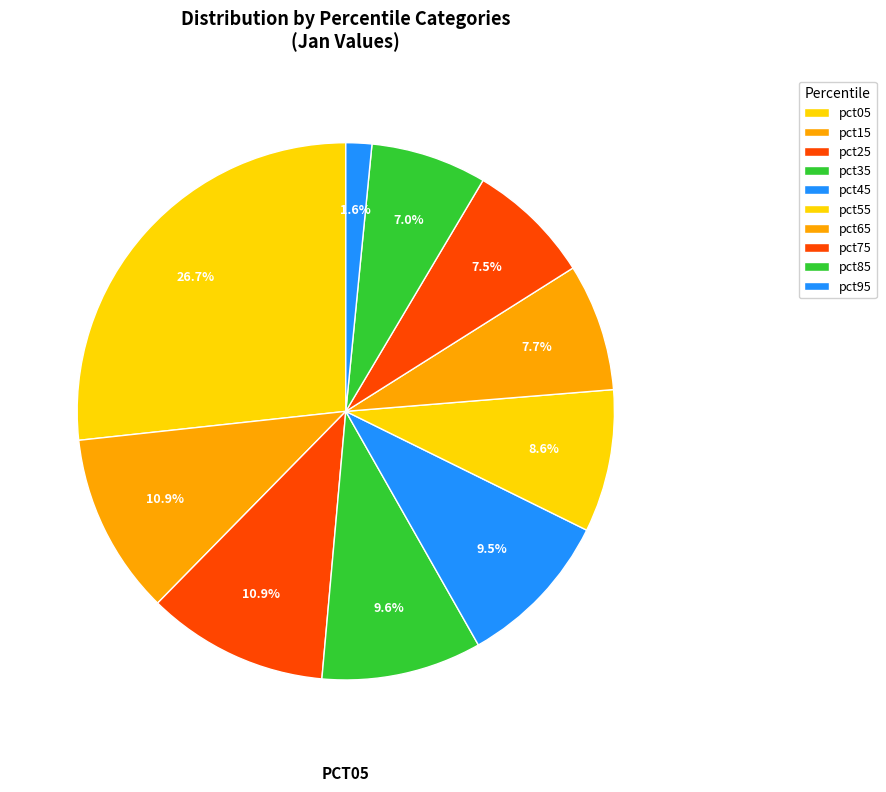

How many segments does this pie chart have?

10